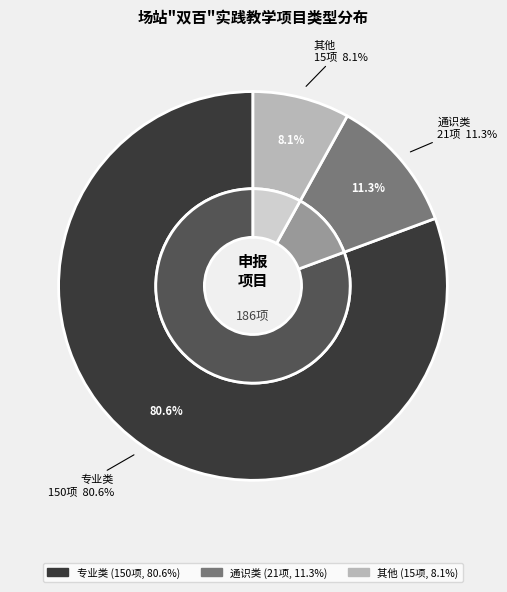

Which category accounts for the majority?

专业类